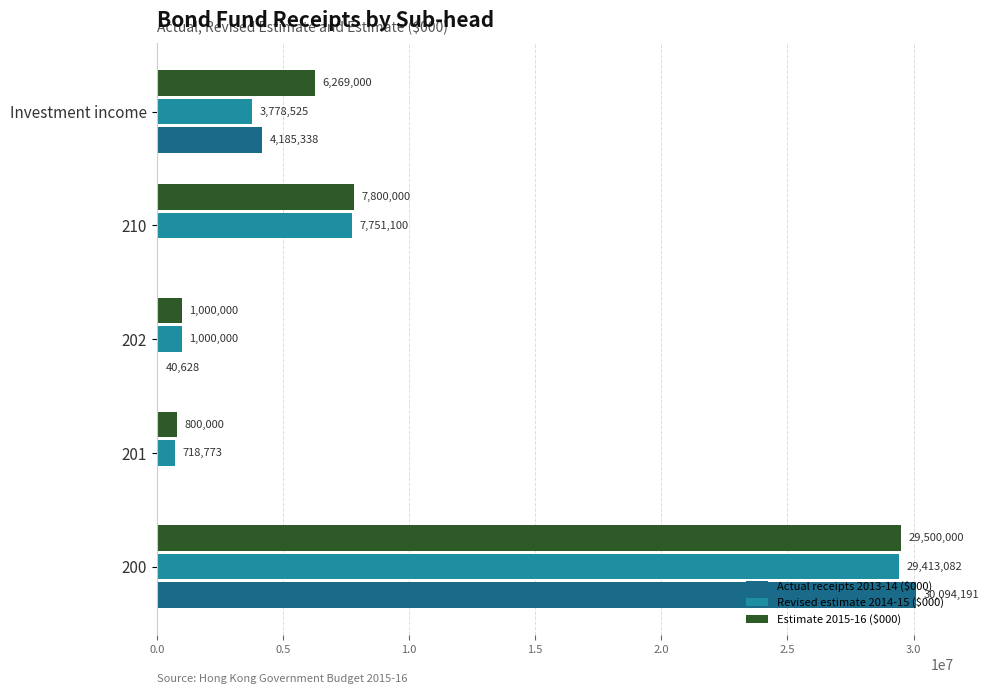

Is it true that Actual receipts 2013-14 ($000) equals 9288395 at 210?

False